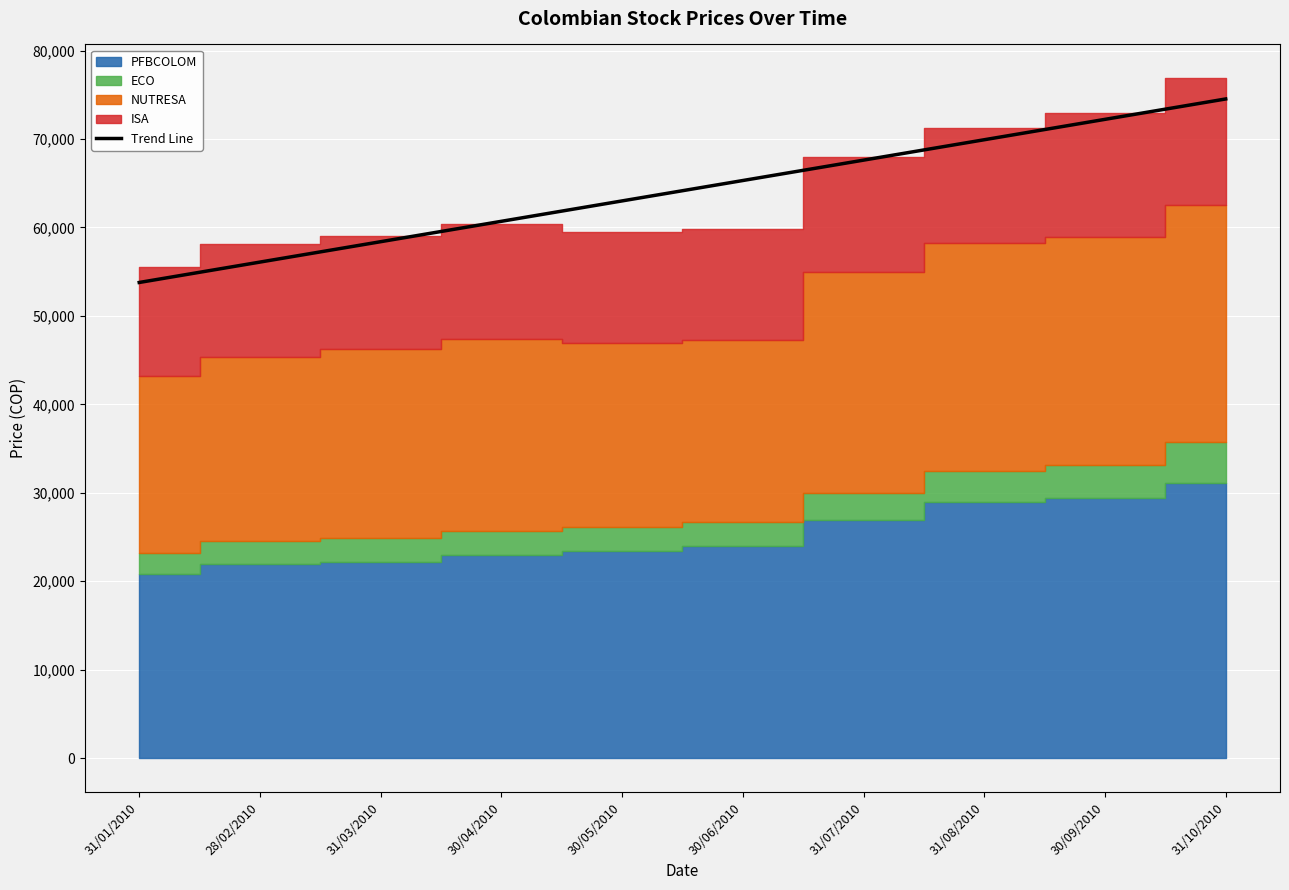

What is the label of the 3rd point from the right?

31/08/2010